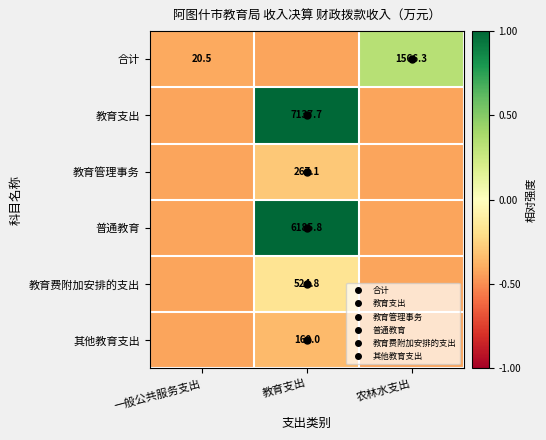

Which series has the widest spread of values?

教育支出